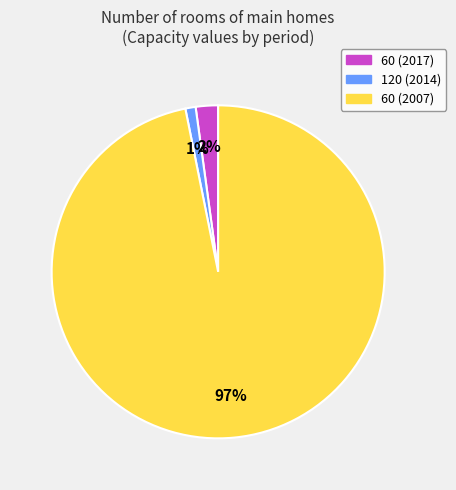

Does any single category account for the majority?

Yes